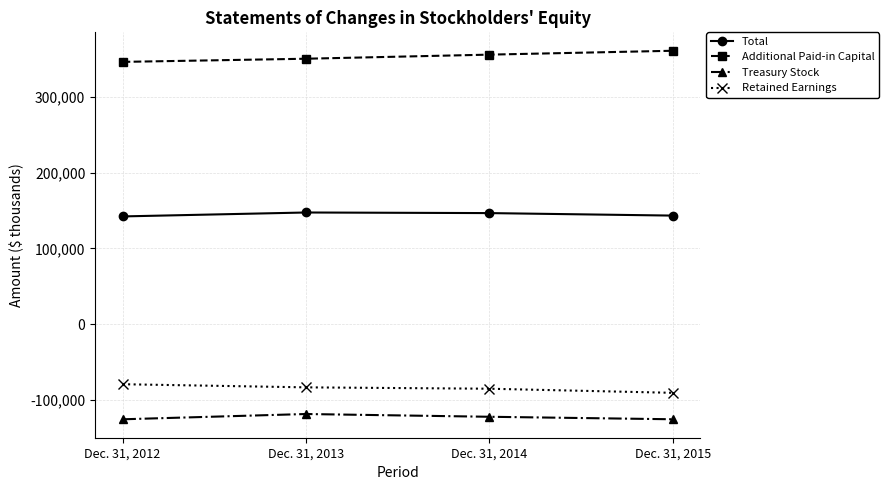

True or false: Additional Paid-in Capital has more than 0 interior local peaks.

False